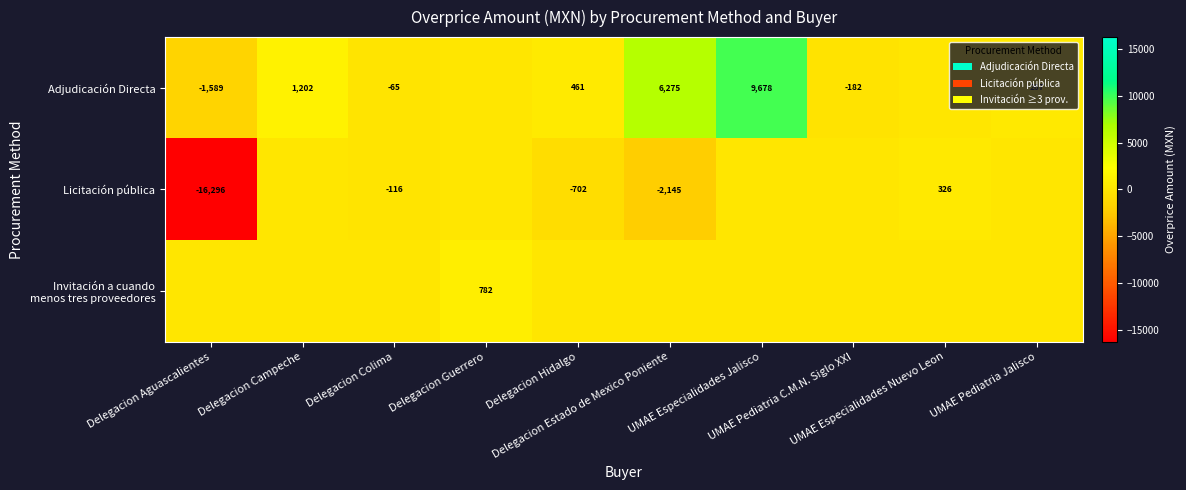

Which series changed the most between Delegacion Colima and Delegacion Estado de Mexico Poniente?

Adjudicación Directa